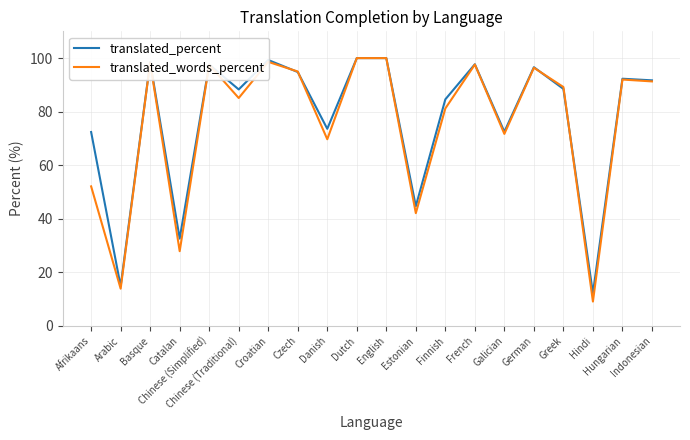

What is the maximum value shown in the chart?

100.0